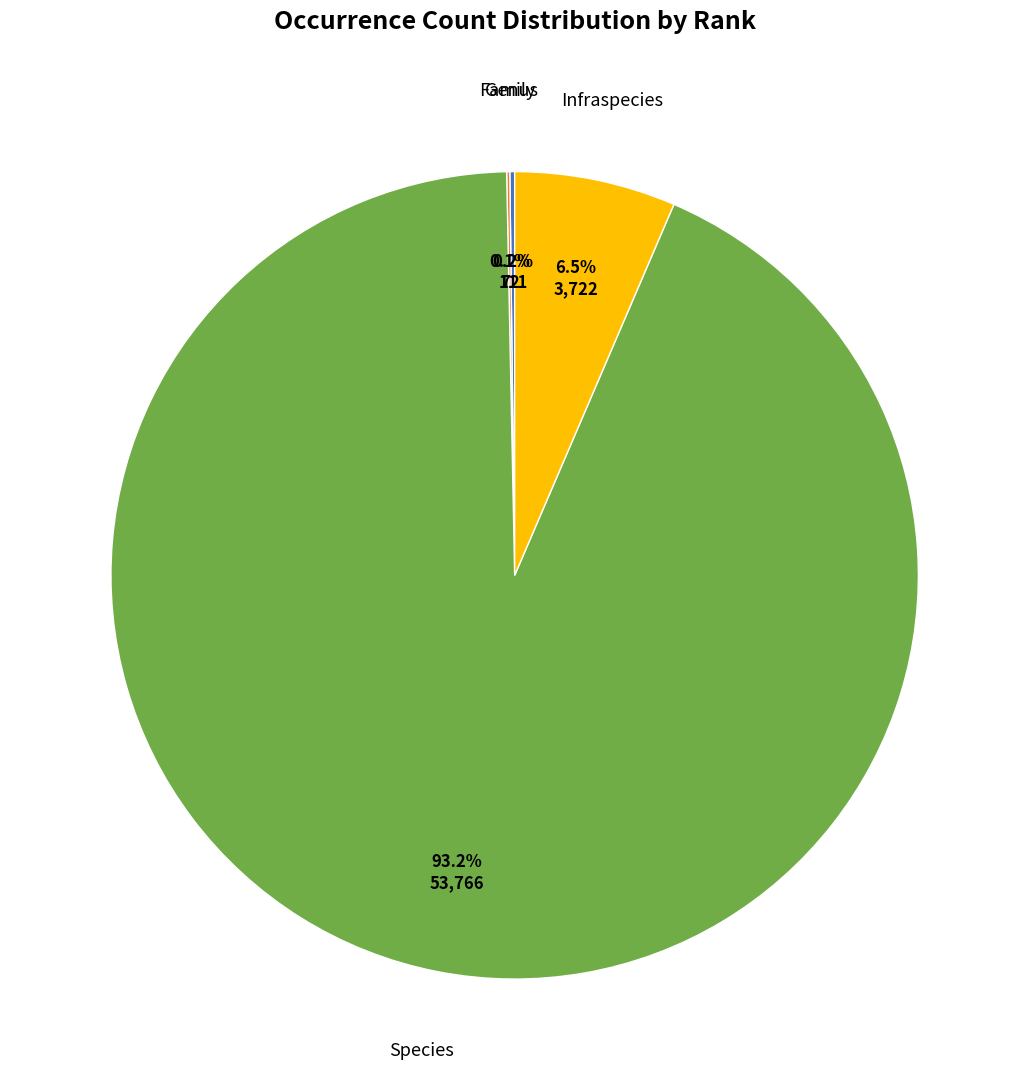

To the nearest percent, what is the average slice percentage?

25%